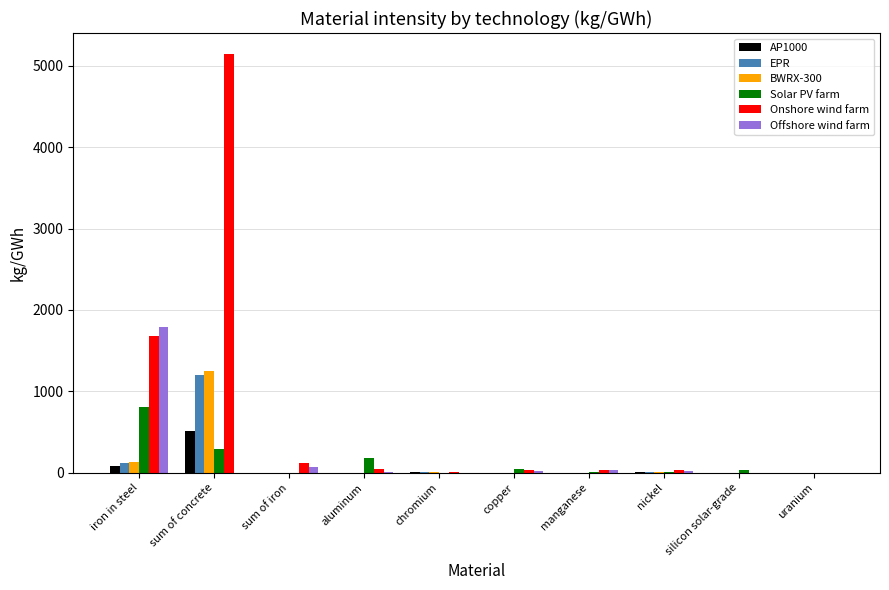

At which label is EPR closest to 601?

iron in steel